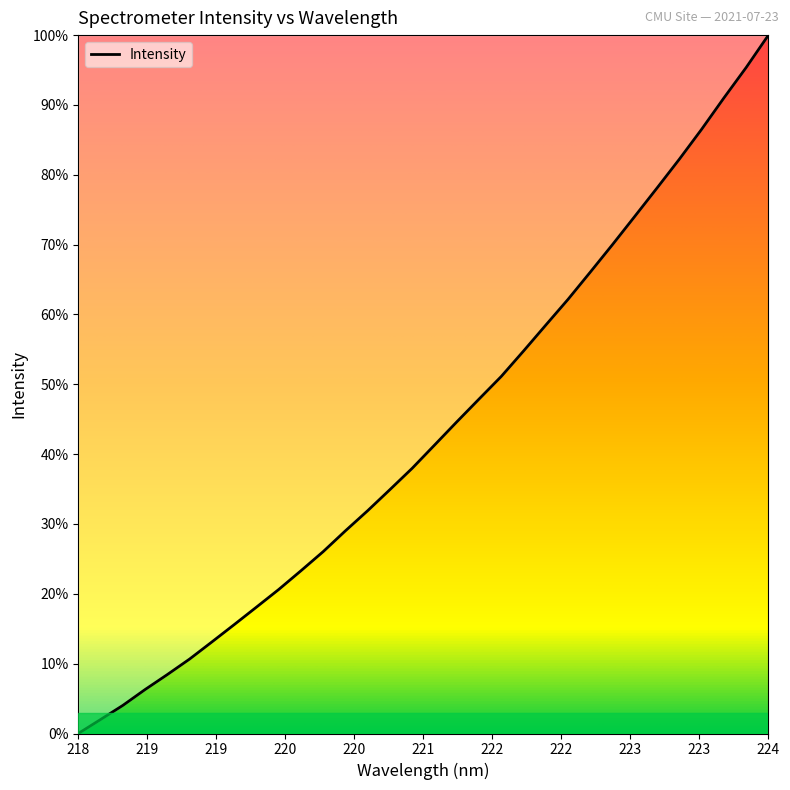

What is the difference between the maximum and minimum values?

100.0